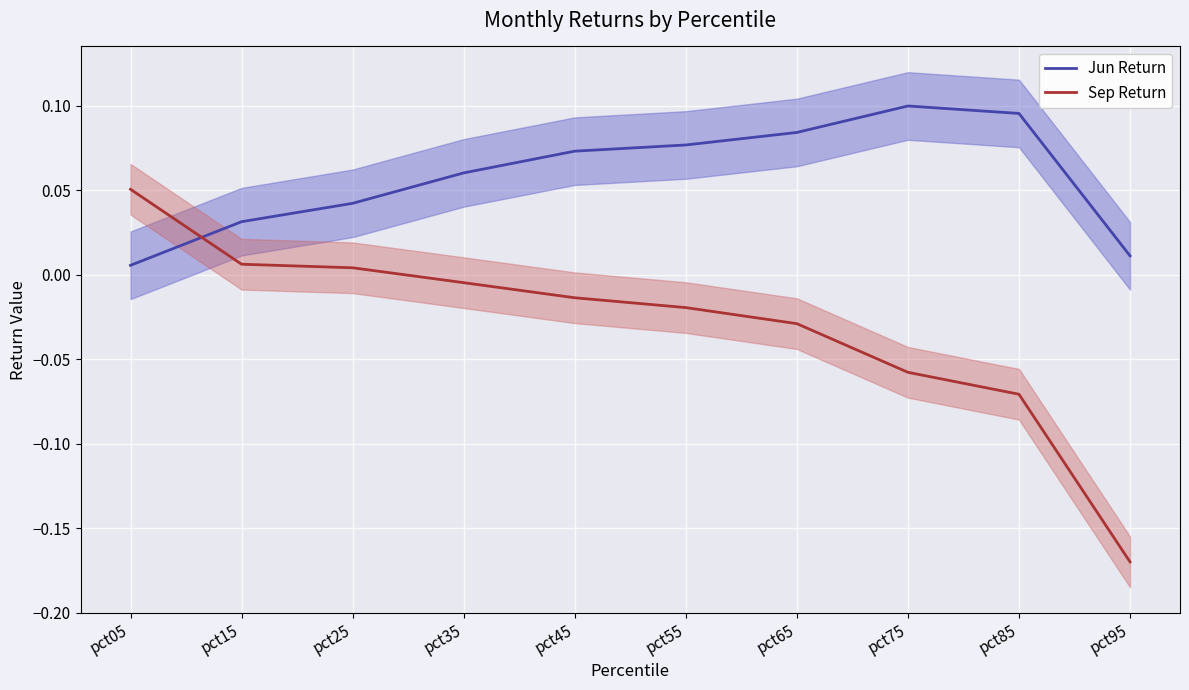

Reading right to left, what are all the values shown in this chart?

Jun Return: 0.0	0.1	0.1	0.1	0.1	0.1	0.1	0.0	0.0	0.0
Sep Return: -0.2	-0.1	-0.1	-0.0	-0.0	-0.0	-0.0	0.0	0.0	0.1